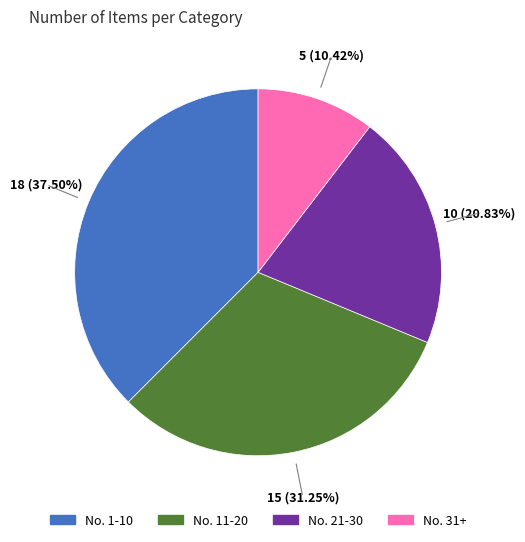

Rank the categories by value from highest to lowest.

No. 1-10, No. 11-20, No. 21-30, No. 31+